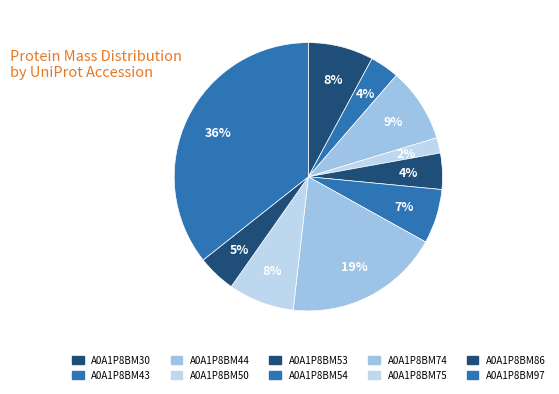

True or false: A0A1P8BM86 accounts for 5% of the total.

True